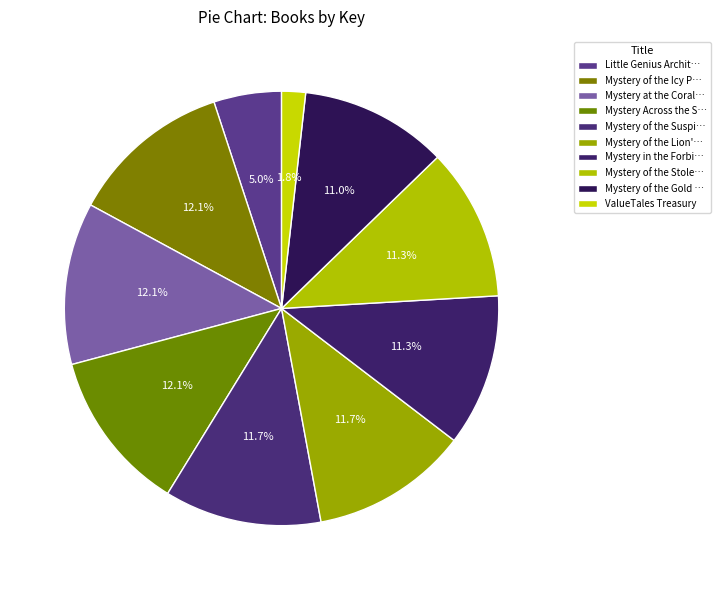

Rank the categories by value from highest to lowest.

Mystery of the Icy Paw Prints, Mystery at the Coral Reef, Mystery Across the Secret Bridge, Mystery of the Suspicious Spices, Mystery of the Lion's Tail, Mystery in the Forbidden City, Mystery of the Stolen Painting, Mystery of the Gold Coin, Little Genius Architecture, ValueTales Treasury